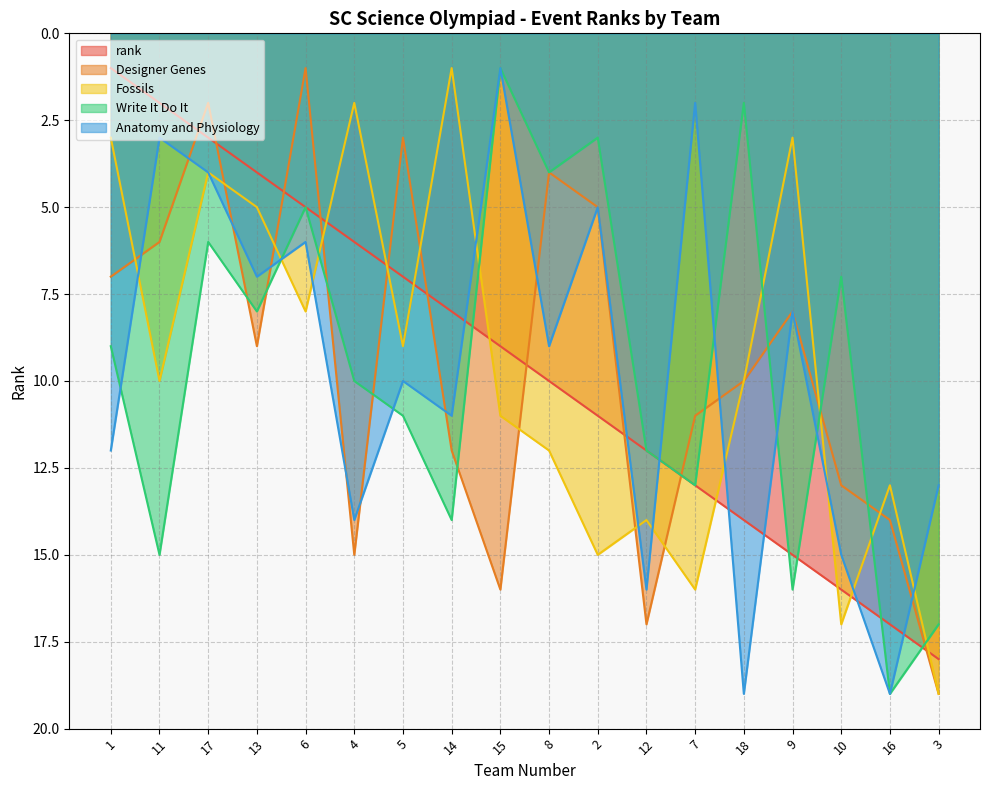

After their last crossing, which series has the higher values: Write It Do It or Designer Genes?

Designer Genes